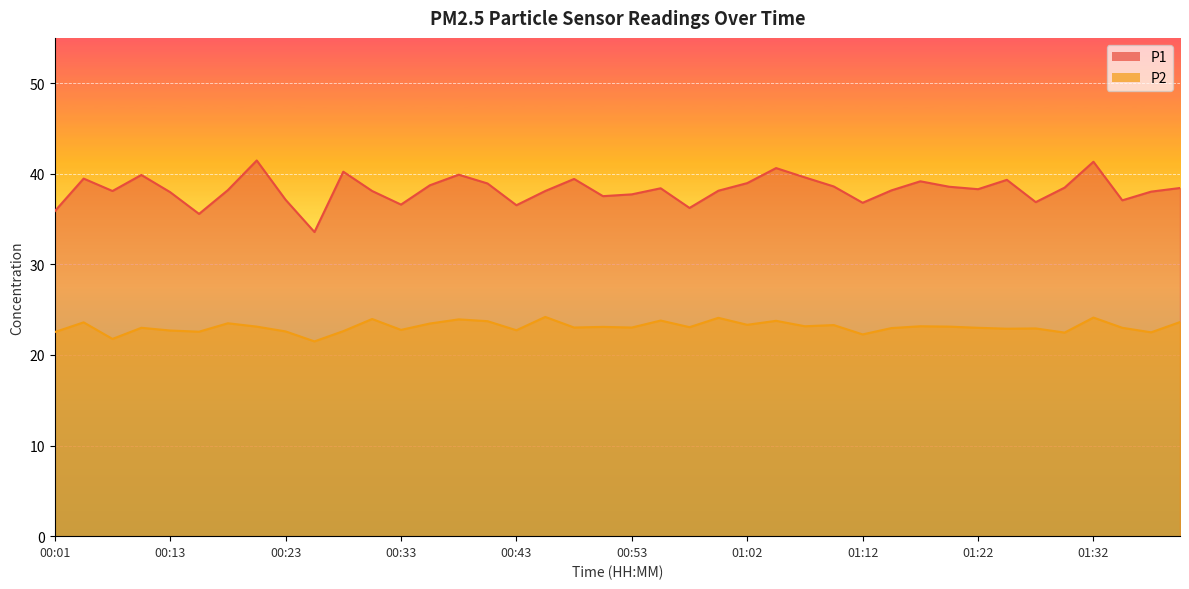

How many data points in P1 are above 38?

27